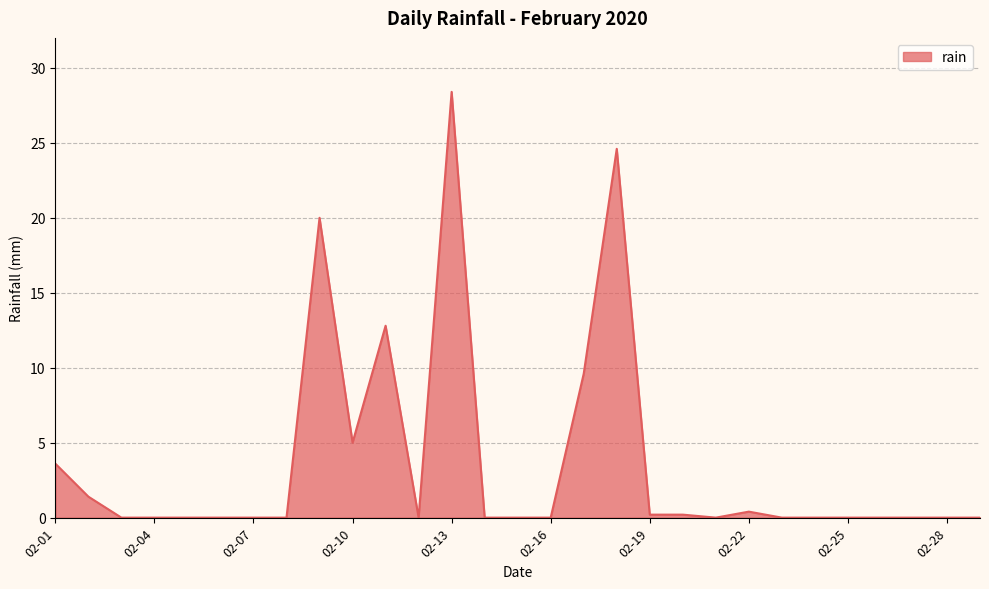

What is the difference between the maximum and minimum values?

28.4